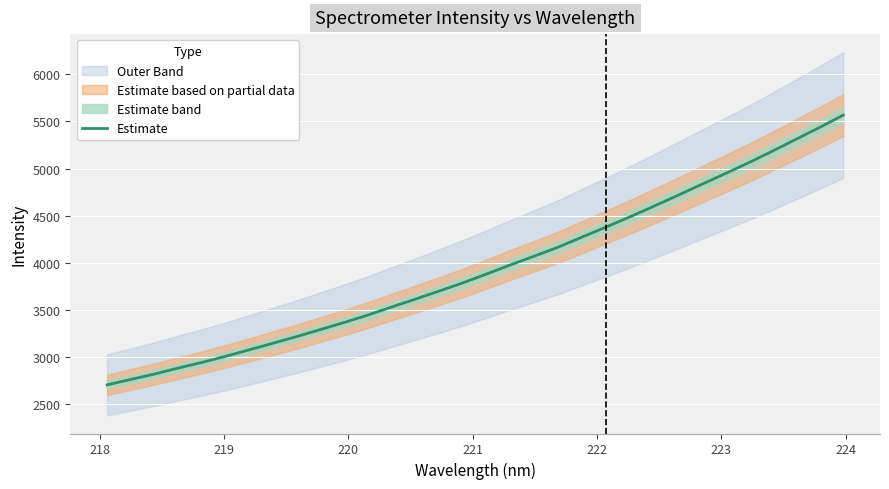

What is the lowest value of the Estimate series?

2701.8